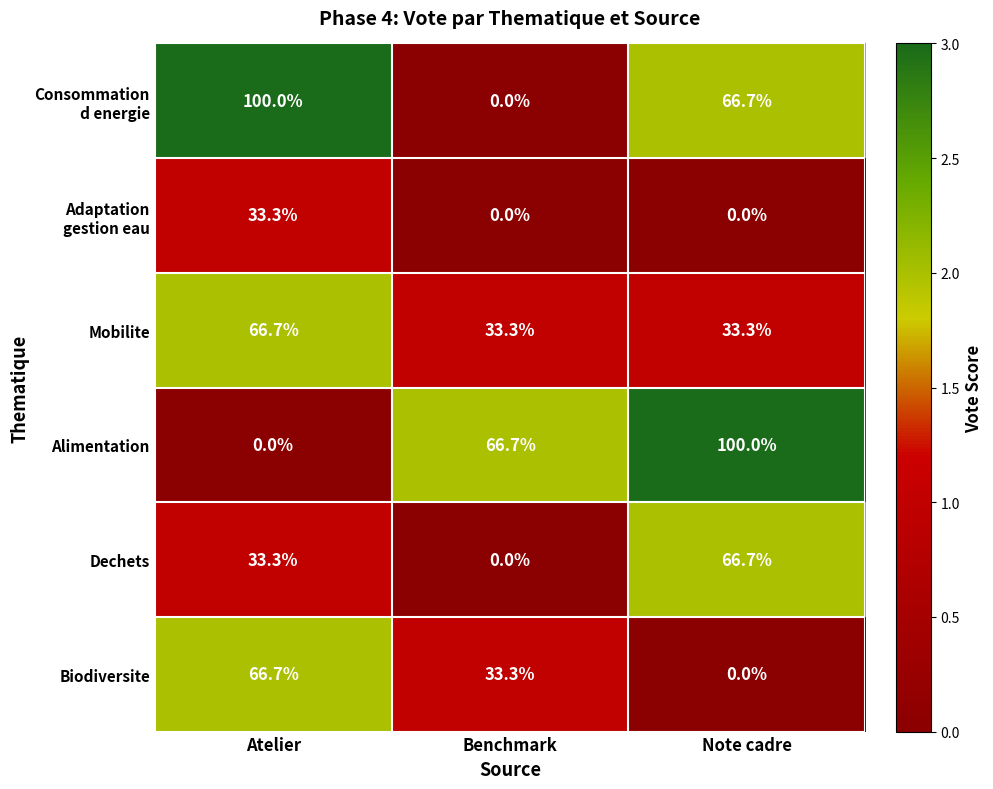

True or false: Mobilite has a value of 21.2 at Note cadre.

False